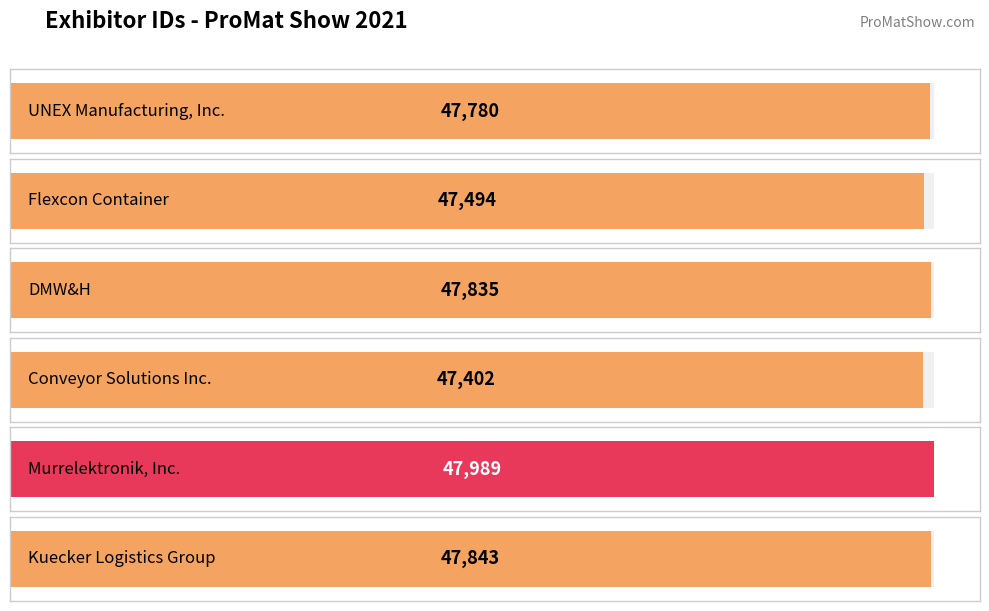

How many data points are less than 47835?

3